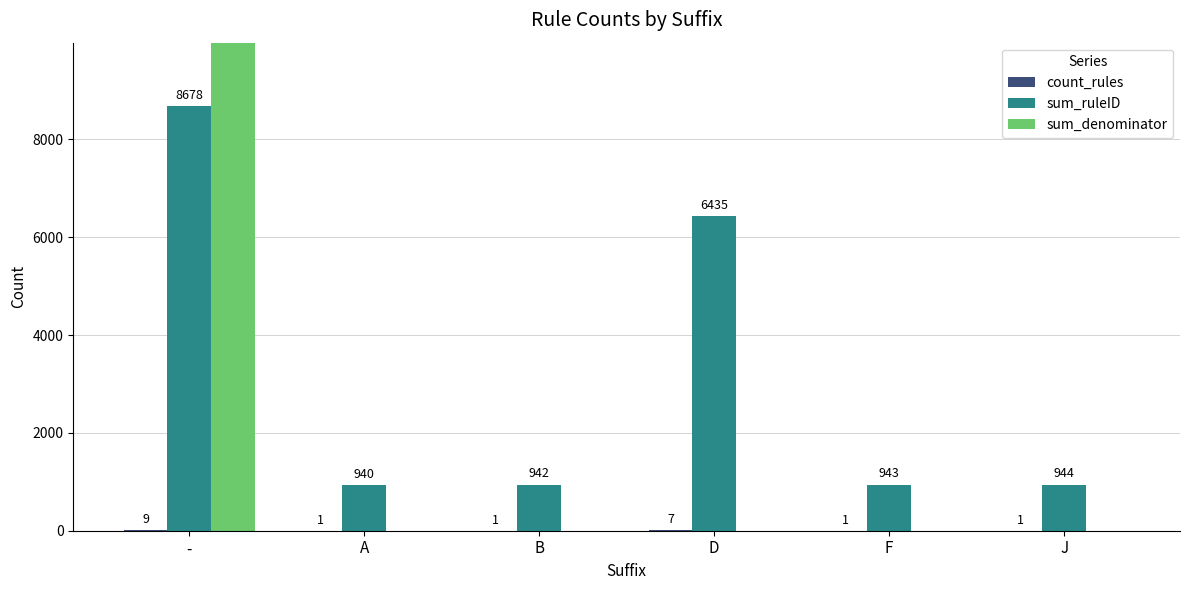

Which series has the widest spread of values?

sum_denominator